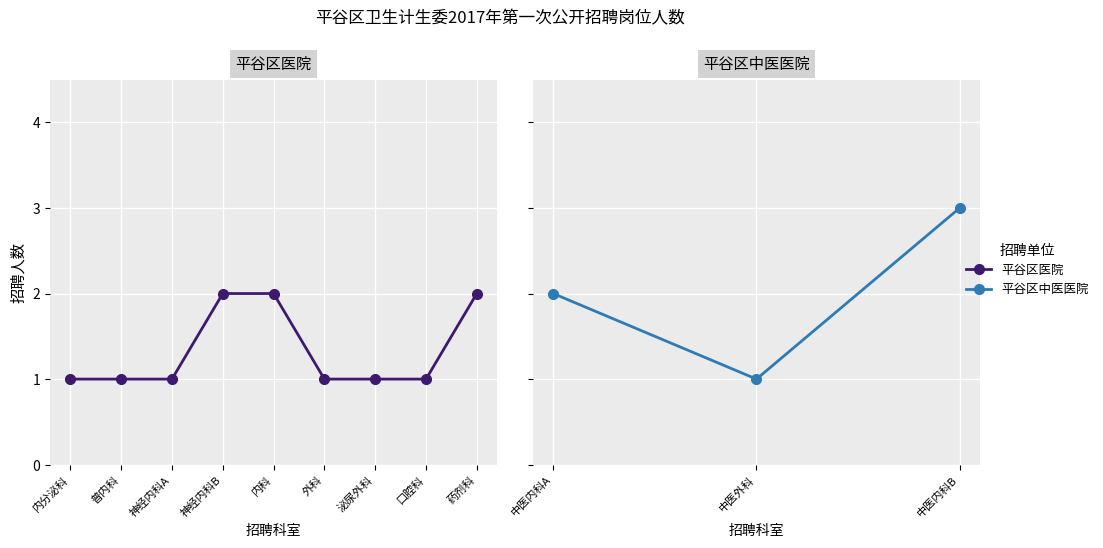

Rank the categories by value from lowest to highest.

内分泌科, 普内科, 神经内科A, 外科, 泌尿外科, 口腔科, 神经内科B, 内科, 药剂科